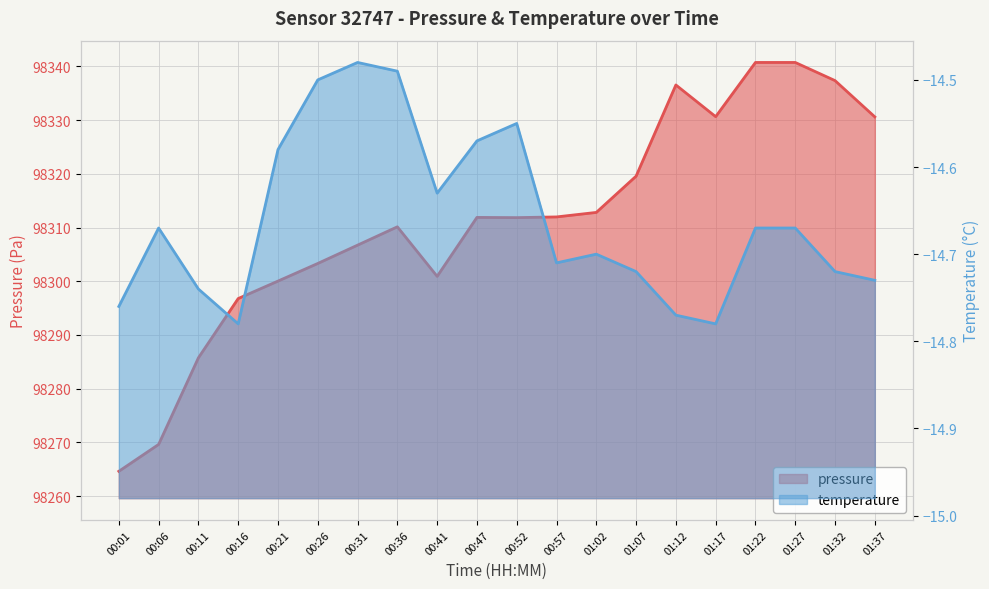

Reading right to left, extract all data points from this chart.

pressure: 98330.6	98337.3	98340.7	98340.7	98330.6	98336.5	98319.6	98312.8	98312.0	98311.8	98311.9	98300.9	98310.1	98306.7	98303.3	98300.0	98296.8	98285.8	98269.6	98264.6
temperature: -14.7	-14.7	-14.7	-14.7	-14.8	-14.8	-14.7	-14.7	-14.7	-14.6	-14.6	-14.6	-14.5	-14.5	-14.5	-14.6	-14.8	-14.7	-14.7	-14.8